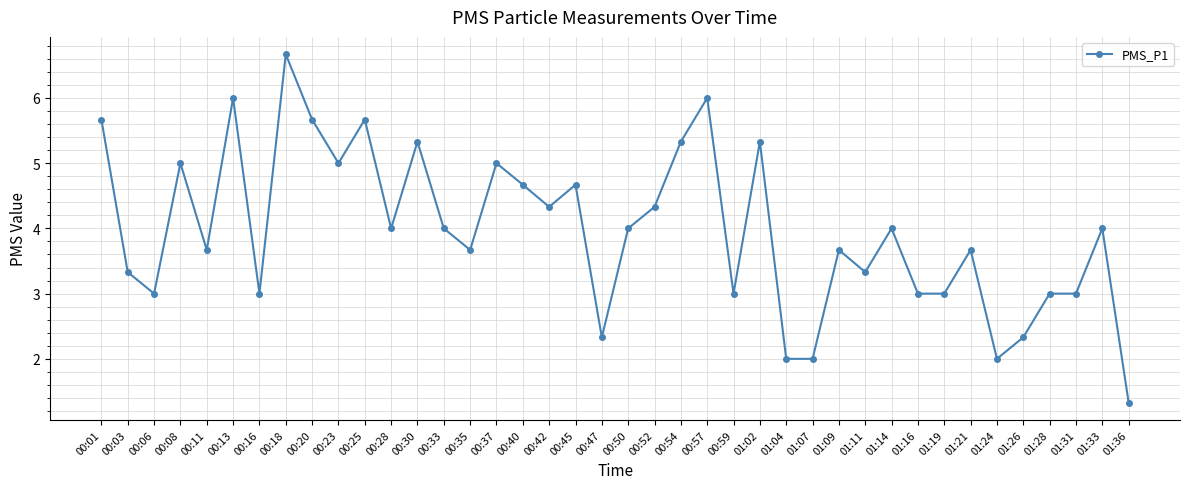

What is the sum of the values at 01:36 and 01:19?

4.3